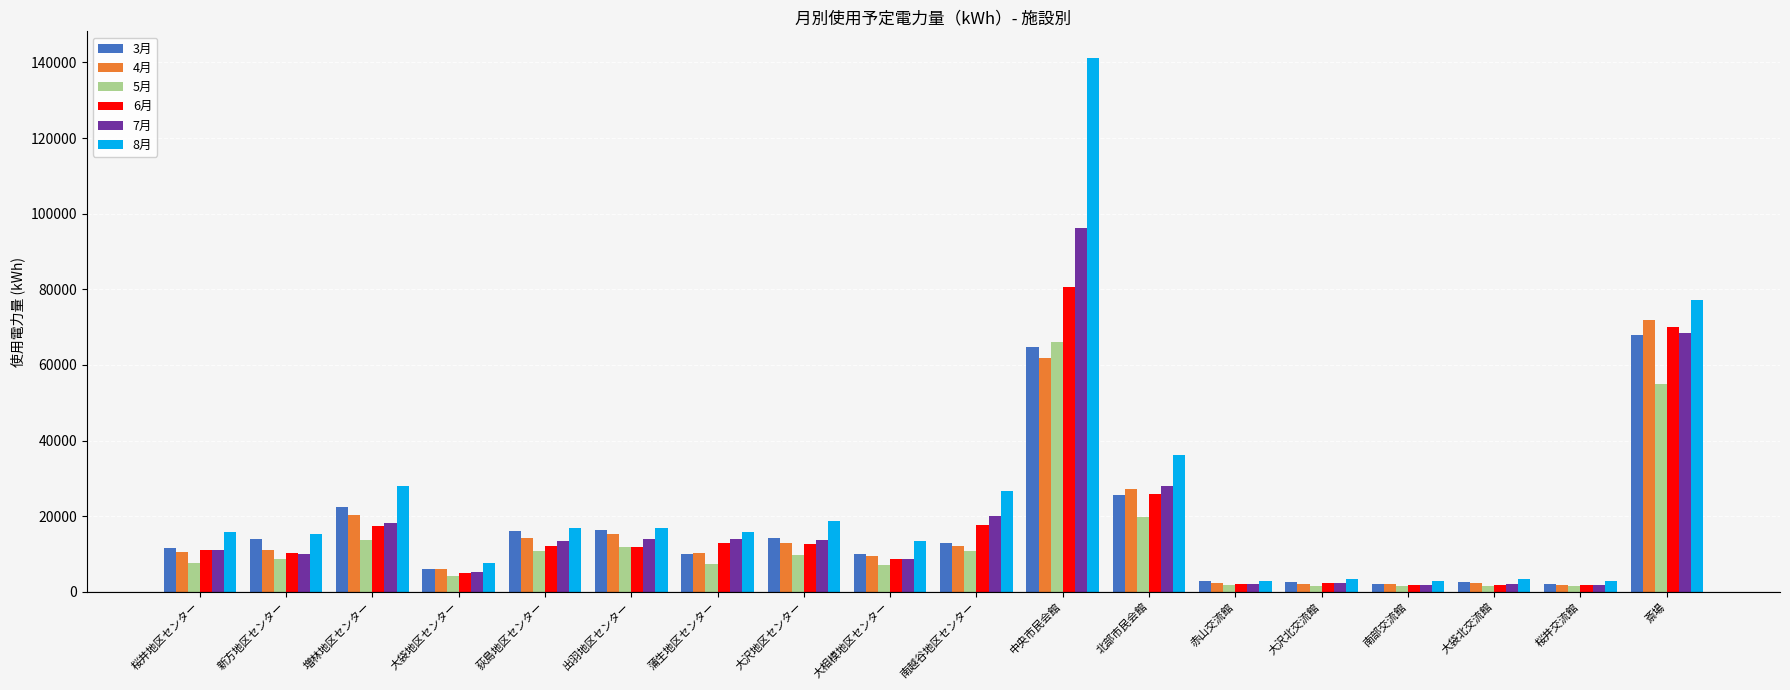

How many values in the 8月 series are below 15904?

9